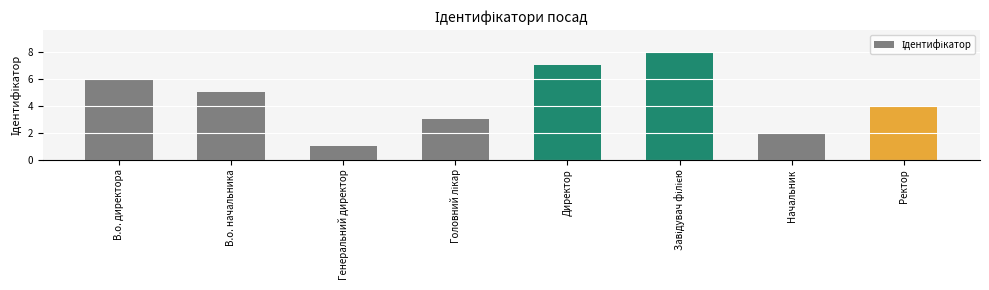

Reading left to right, extract all data points from this chart.

6	5	1	3	7	8	2	4